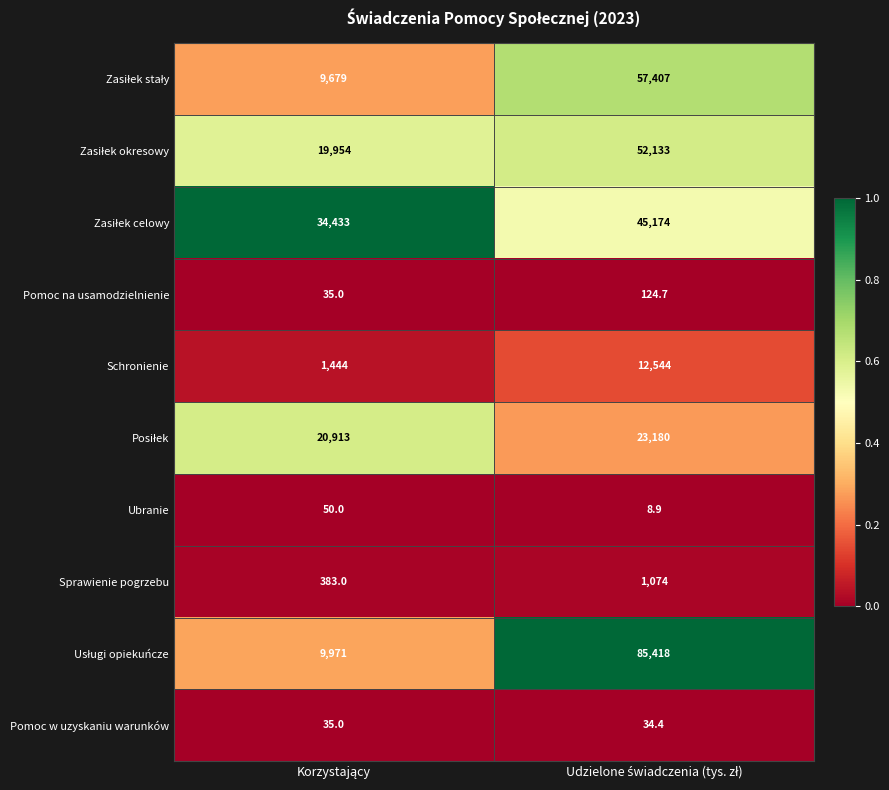

What is the difference between the maximum and minimum values in the Schronienie series?

11100.0